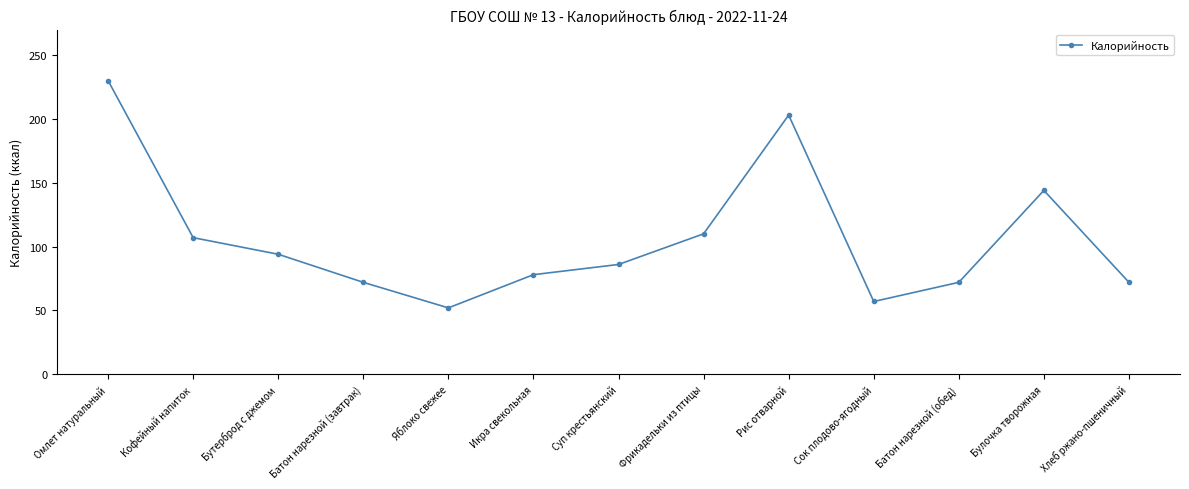

Where is the first local minimum?

Яблоко свежее